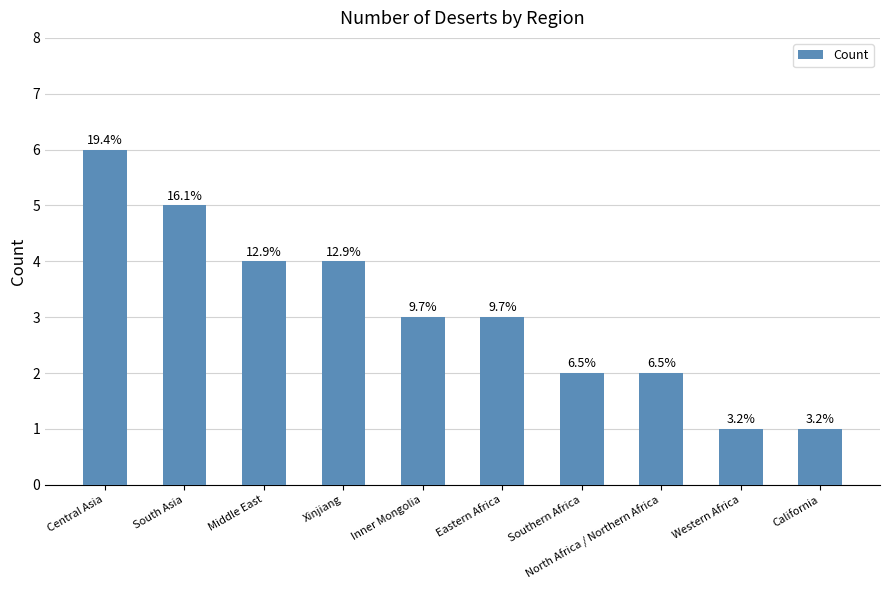

How many bars are there in total?

10